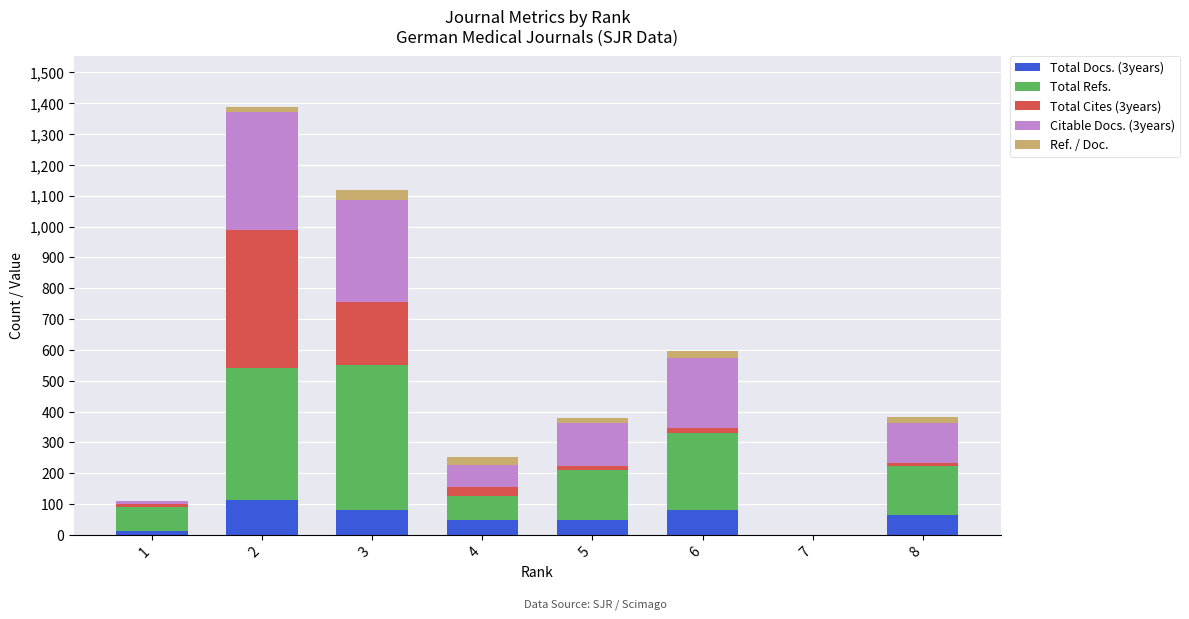

Count the number of data series in this chart.

5